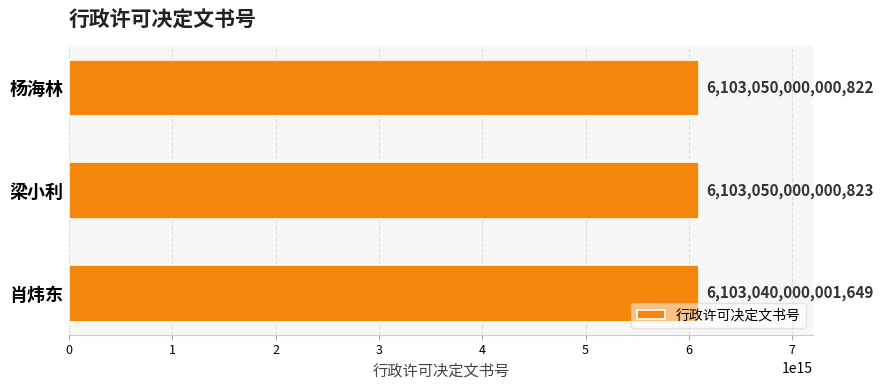

At which category does the chart reach its minimum across all series?

肖炜东